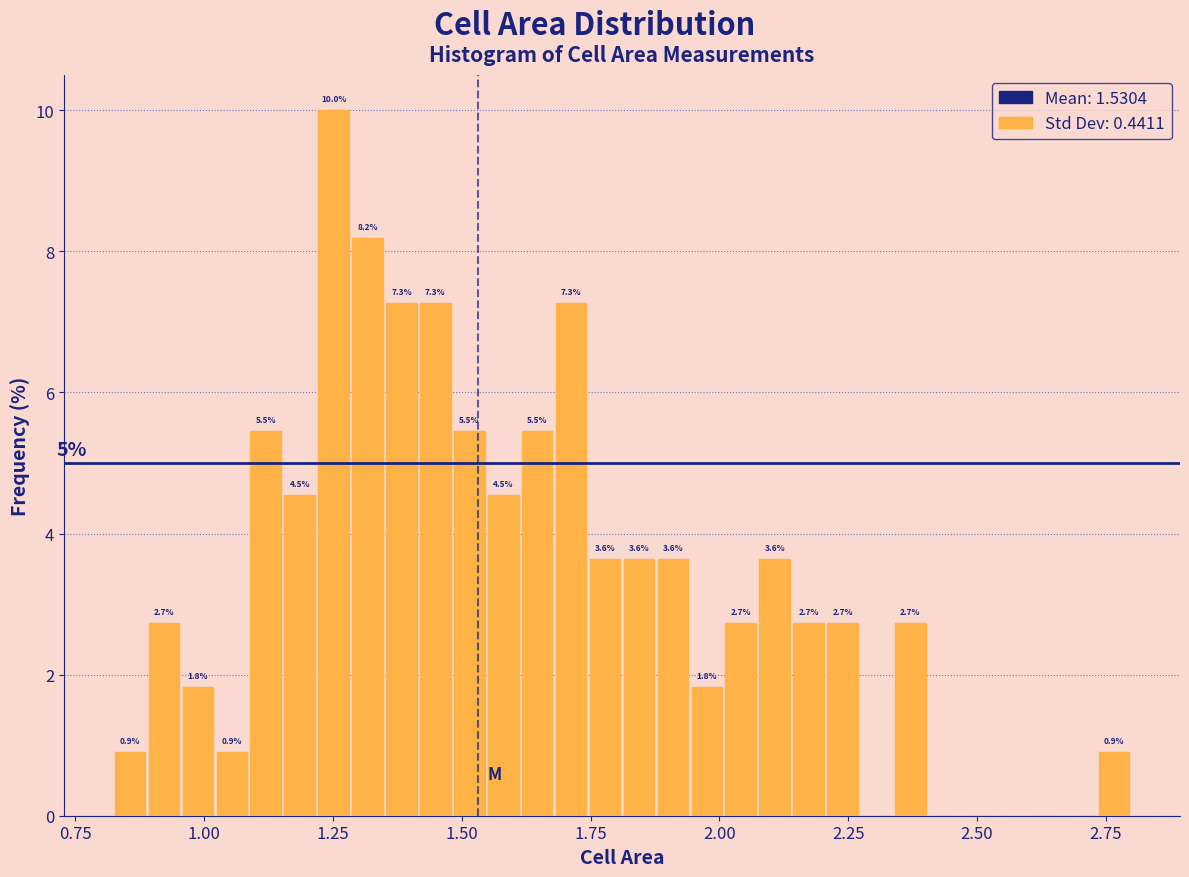

Read against the x-axis, roughly where is the centre of the tallest bar?

1.25